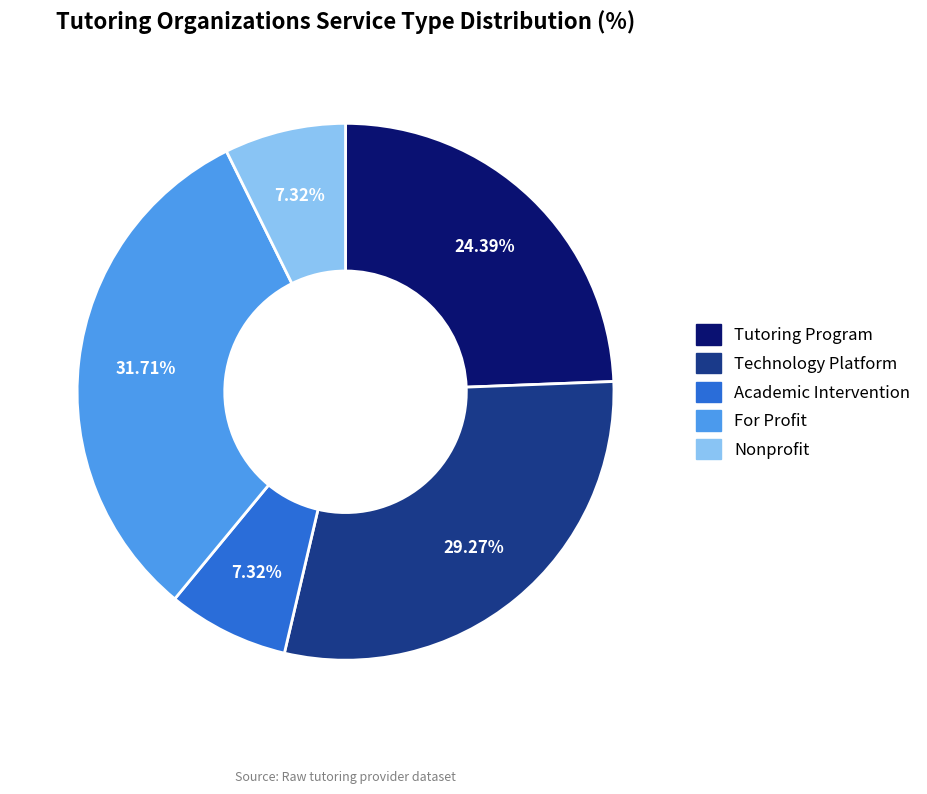

Does any single category account for the majority?

No